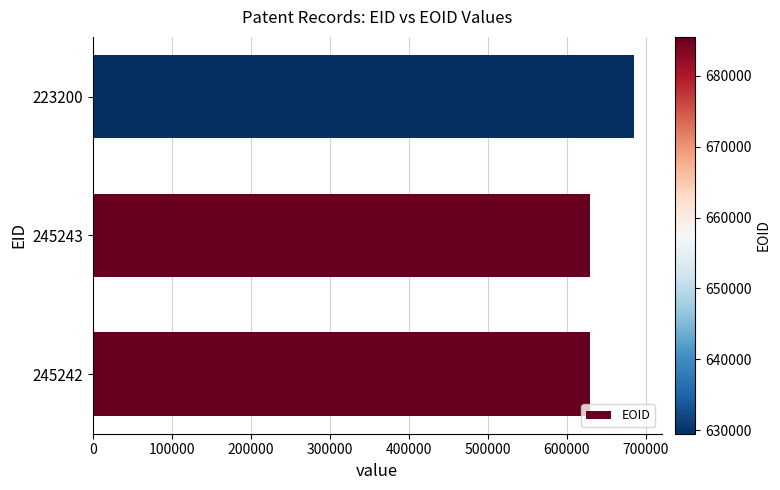

The value at 245243 is 629499. True or false?

True